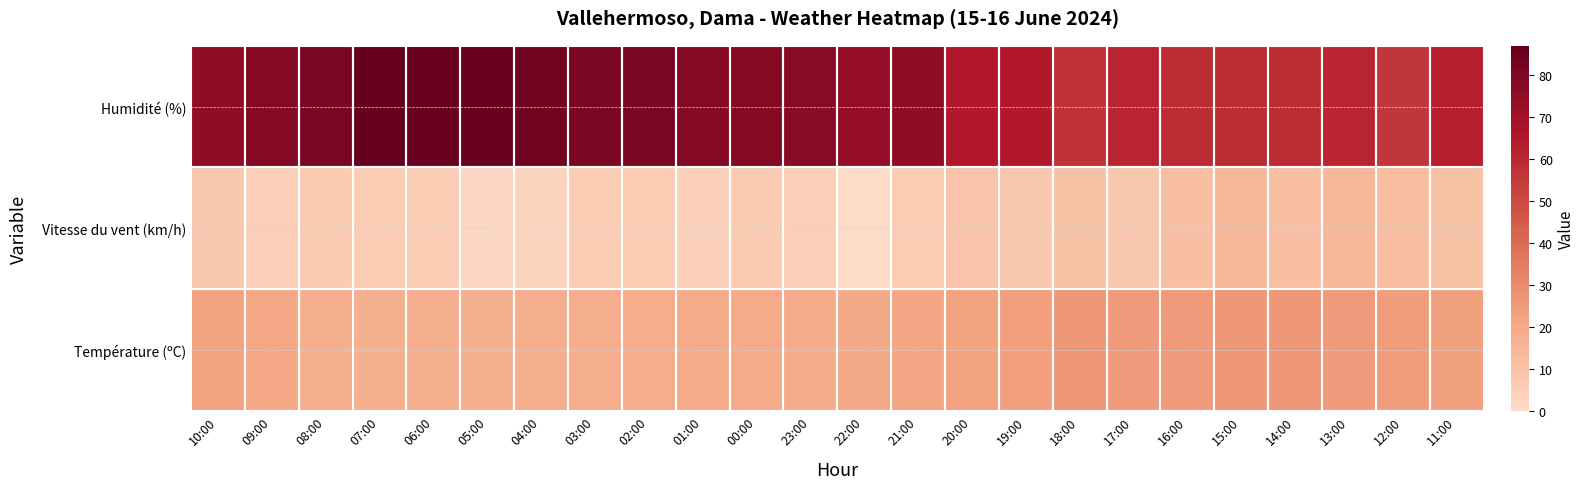

Reading left to right, transcribe all the data shown in this chart.

Température (ºC): 10:00=22.4	09:00=20.6	08:00=17.8	07:00=17.3	06:00=17.8	05:00=17.2	04:00=18.2	03:00=18.1	02:00=18.4	01:00=19.2	00:00=19.3	23:00=19.0	22:00=19.7	21:00=21.0	20:00=22.1	19:00=23.6	18:00=25.8	17:00=24.9	16:00=24.9	15:00=25.5	14:00=25.6	13:00=24.9	12:00=24.2	11:00=23.1
Vitesse du vent (km/h): 10:00=8.0	09:00=5.0	08:00=7.0	07:00=6.0	06:00=6.0	05:00=2.0	04:00=3.0	03:00=6.0	02:00=6.0	01:00=4.0	00:00=7.0	23:00=5.0	22:00=0.0	21:00=6.0	20:00=9.0	19:00=8.0	18:00=10.0	17:00=8.0	16:00=11.0	15:00=14.0	14:00=11.0	13:00=14.0	12:00=12.0	11:00=10.0
Humidité (%): 10:00=75.0	09:00=78.0	08:00=81.0	07:00=87.0	06:00=86.0	05:00=86.0	04:00=83.0	03:00=81.0	02:00=81.0	01:00=78.0	00:00=78.0	23:00=77.0	22:00=74.0	21:00=75.0	20:00=65.0	19:00=65.0	18:00=57.0	17:00=61.0	16:00=59.0	15:00=59.0	14:00=59.0	13:00=61.0	12:00=56.0	11:00=63.0